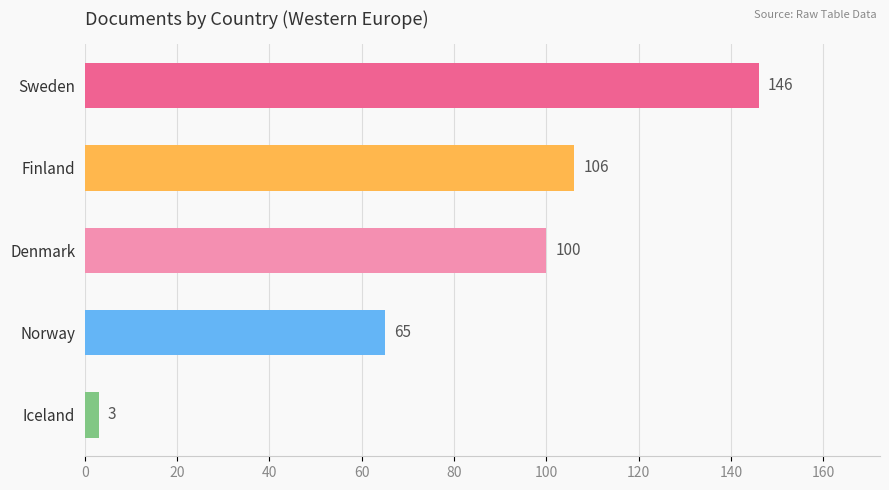

What is the minimum value shown in the chart?

3